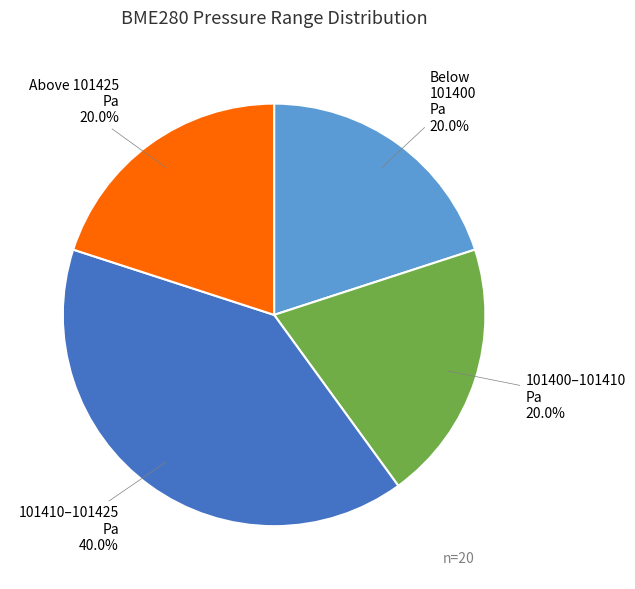

Approximately how many times larger is the value at 101400–101410 Pa compared to Above 101425 Pa?

1.0